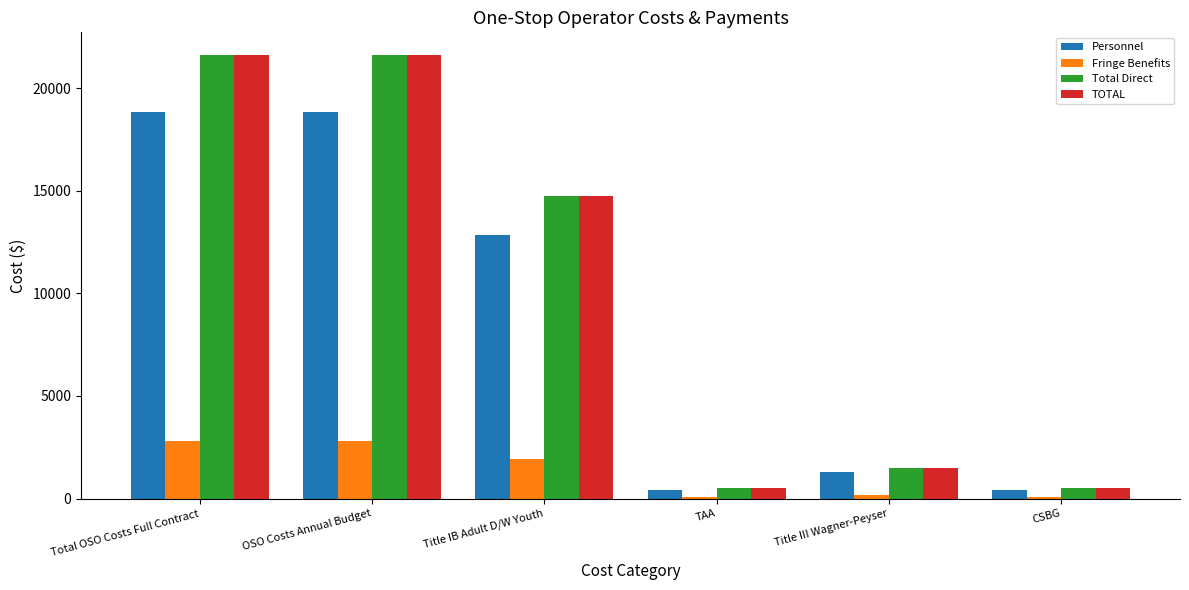

Where is TOTAL nearest to the value 11068?

Title IB Adult D/W Youth